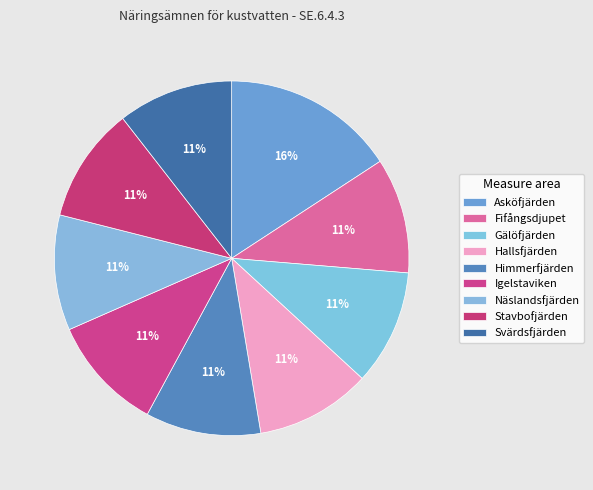

The Gälöfjärden slice represents 11% of the pie. True or false?

True